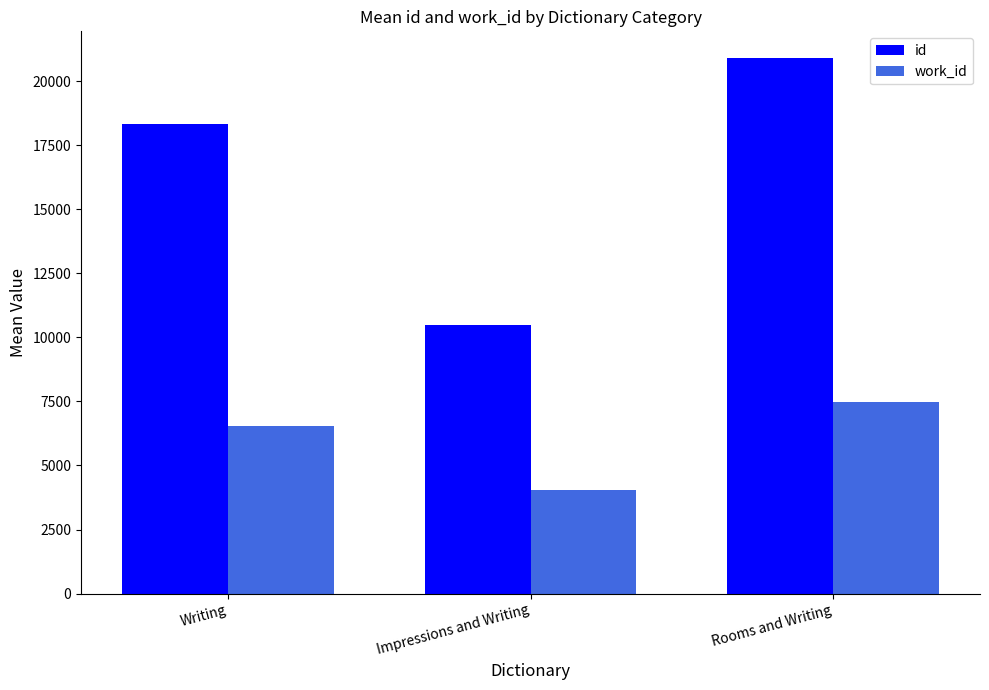

Rank the series by their maximum value, from lowest to highest.

work_id, id